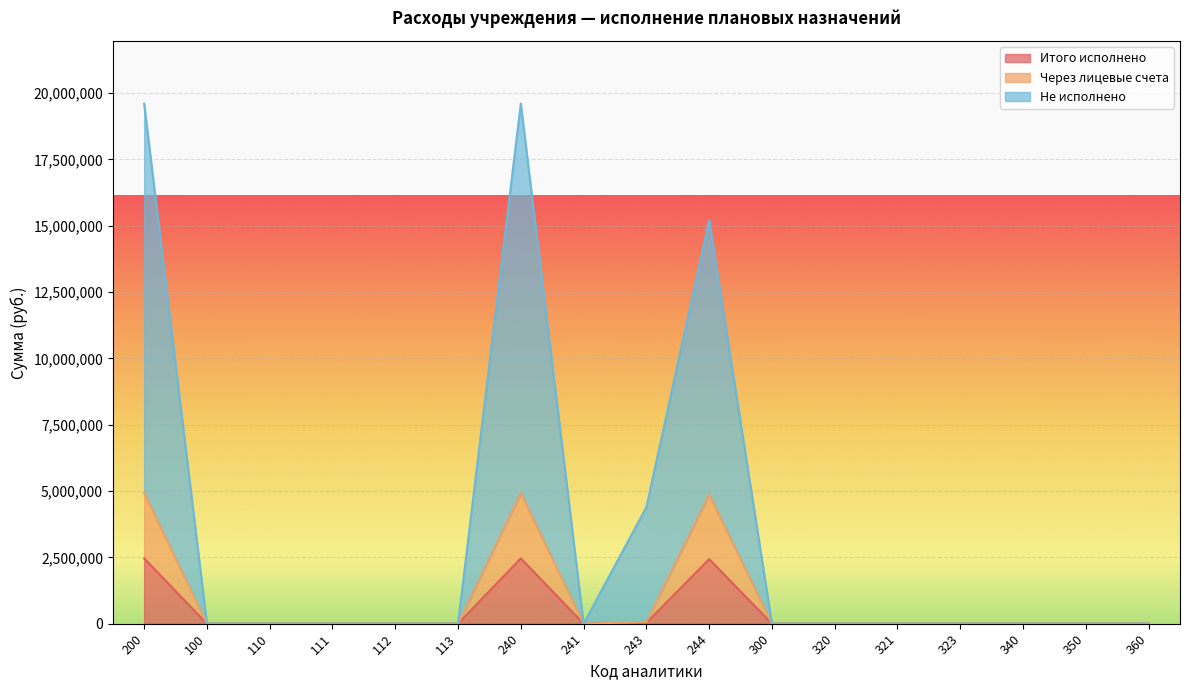

What is the difference between the second highest and second lowest values in the Итого исполнено series?

2460493.3